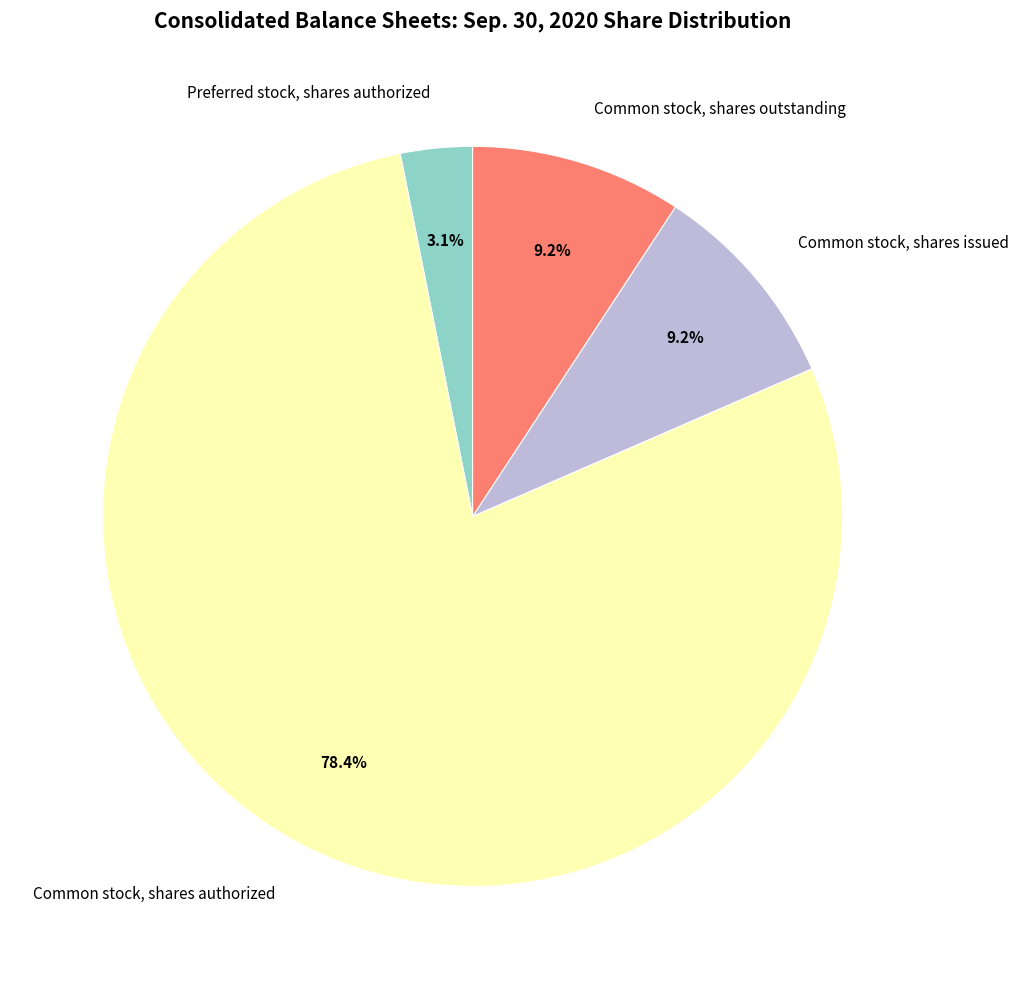

What is the ratio of the value at Common stock, shares outstanding to the value at Common stock, shares authorized?

0.1